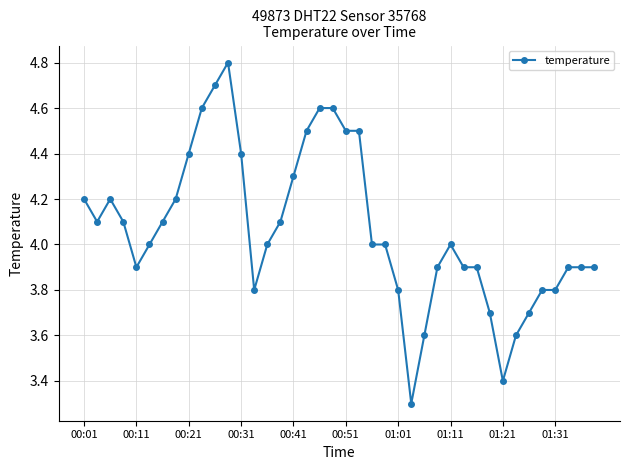

What is the average value?

4.1